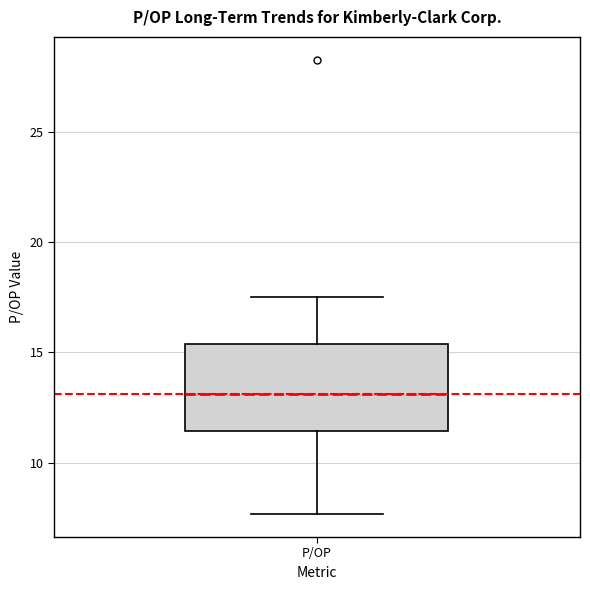

Transcribe this box plot: give where the median line is, the range the box spans, and where the two whiskers end, as read against the y-axis. The values are not printed on the chart, so give them approximately, as read against the axis.

median 13.0, box 11.5 to 15.5, whiskers 7.5 to 17.5